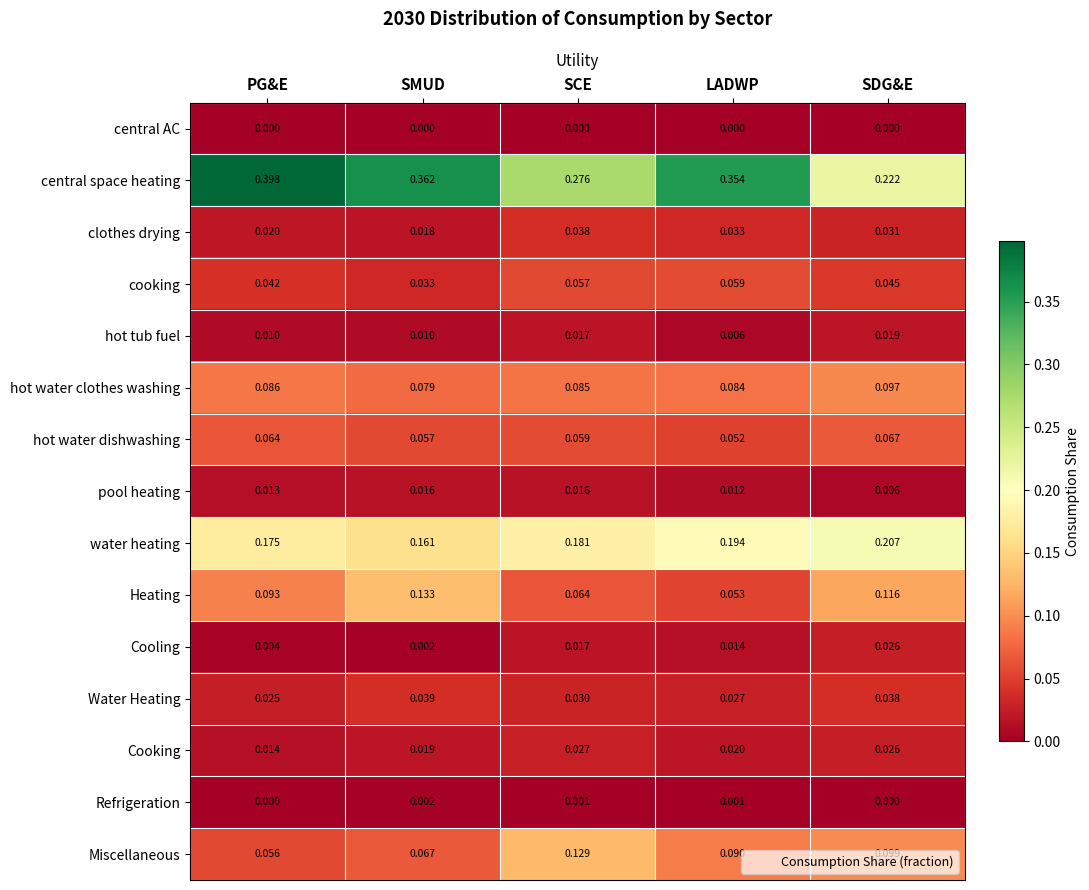

Which series changed the most between SCE and LADWP?

central space heating